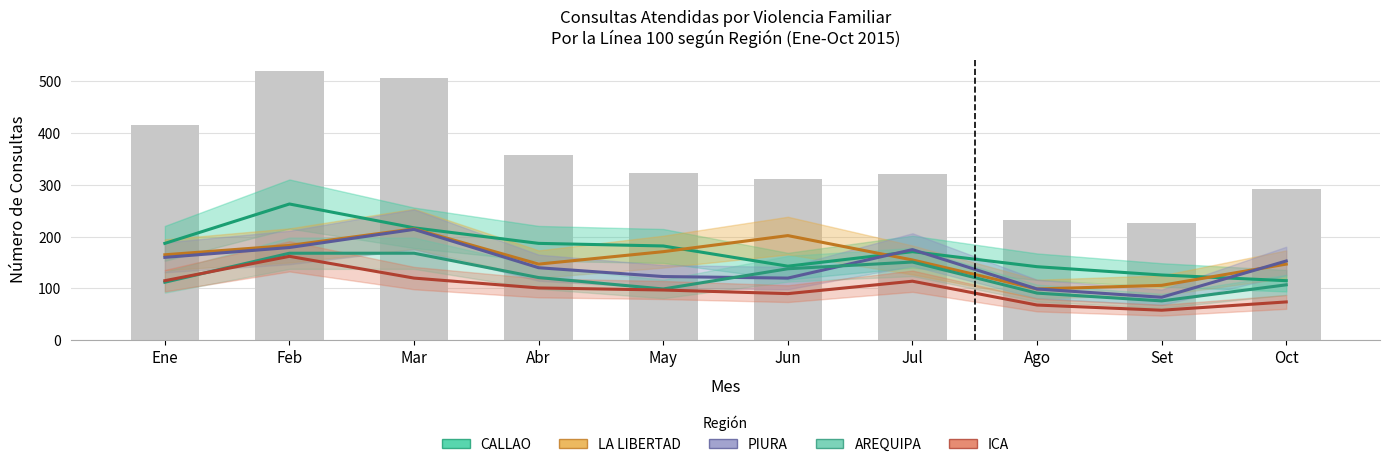

At how many categories does at least one series exceed 124?

10